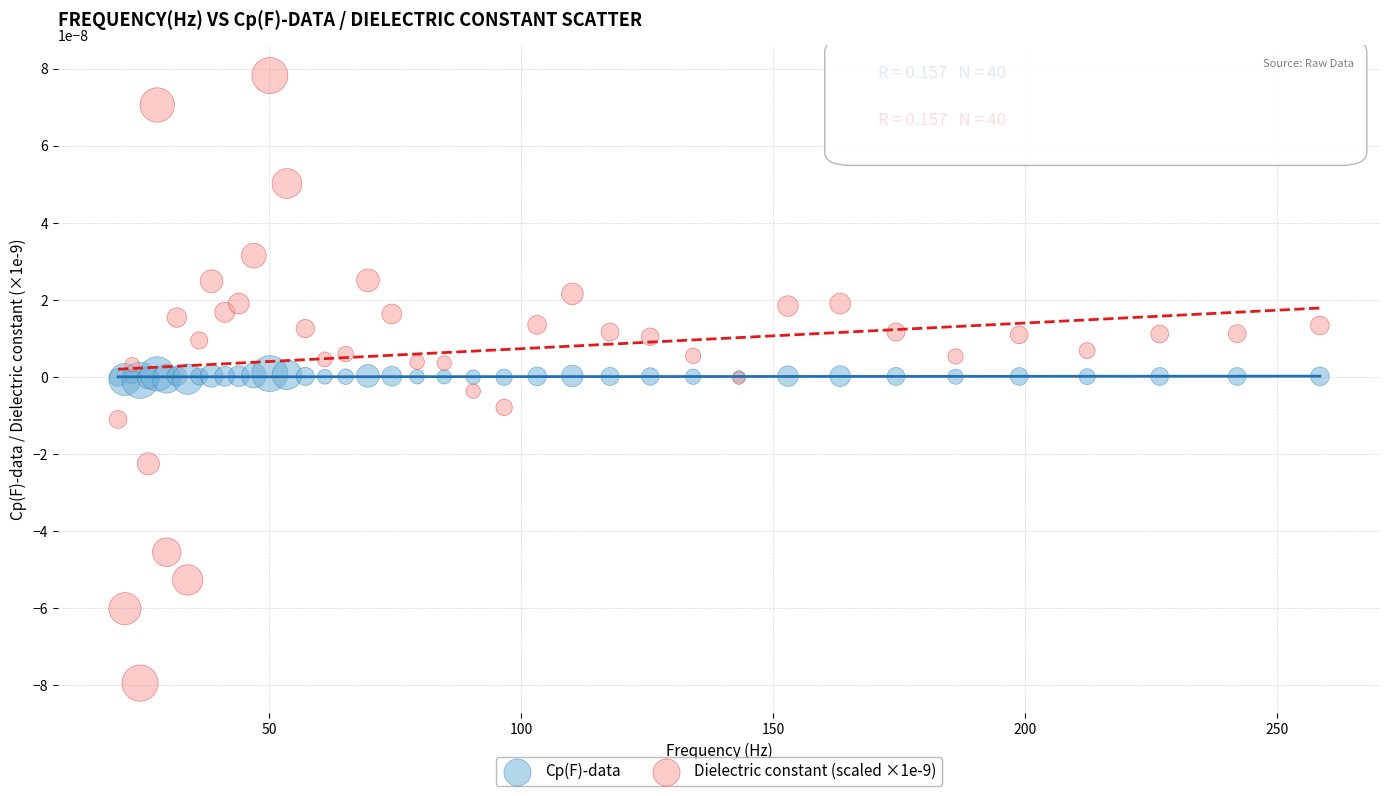

Which series has the widest spread of Y values?

Dielectric constant (scaled ×1e-9)